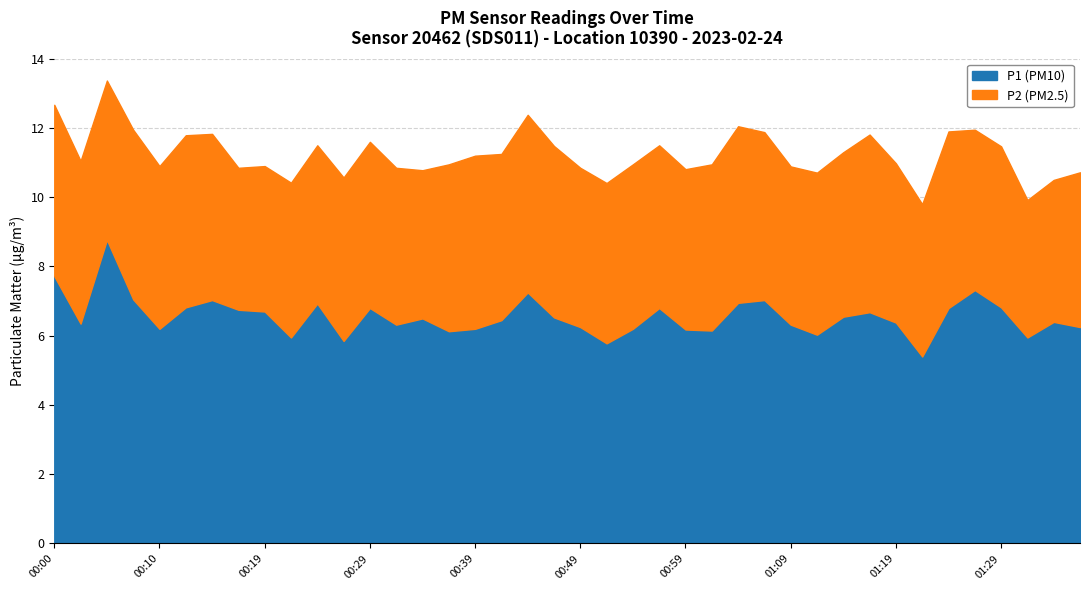

What is the difference between the P1 values at 01:01 and 01:24?

0.6